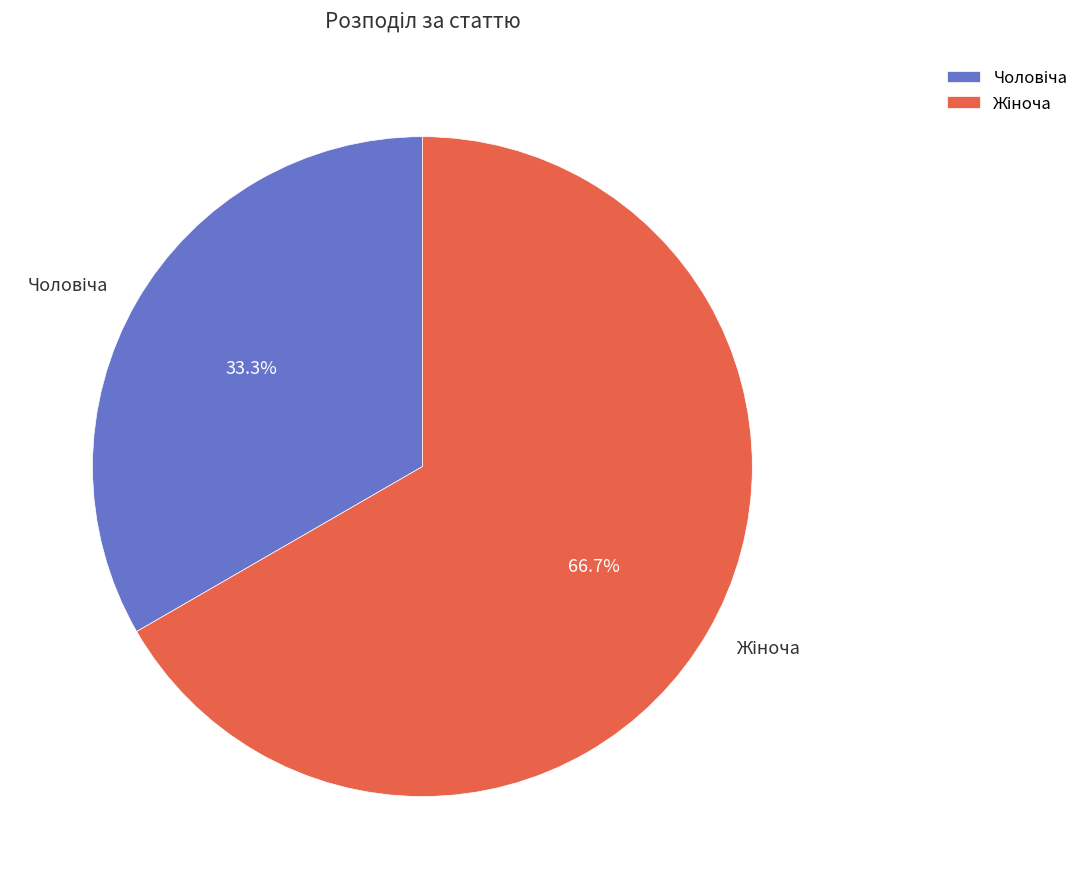

Is there a majority slice in this chart?

Yes